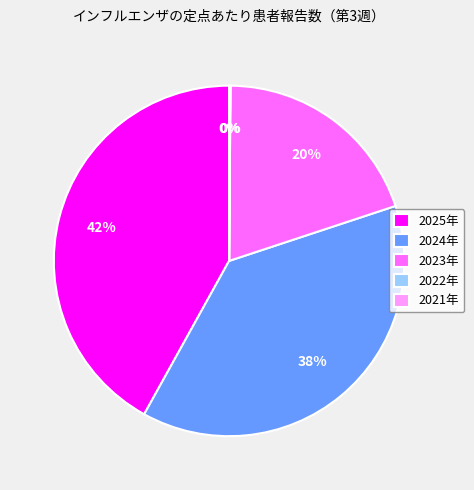

Does any single category account for the majority?

No